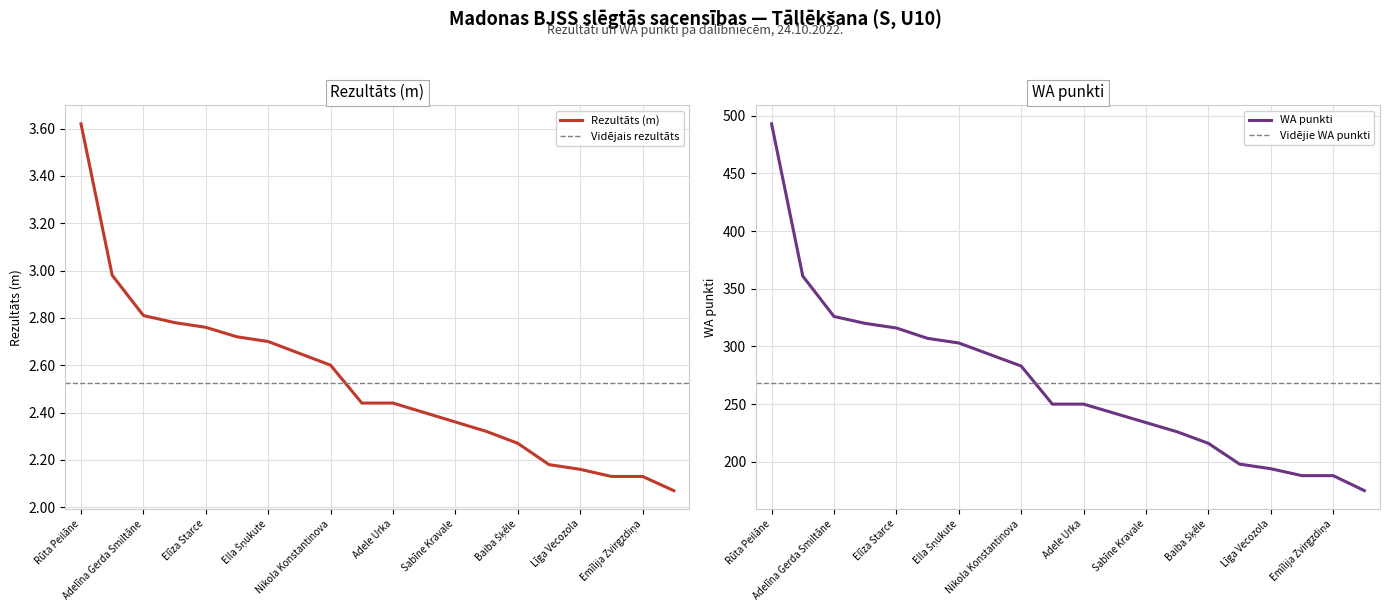

How many lines are shown in the chart?

2